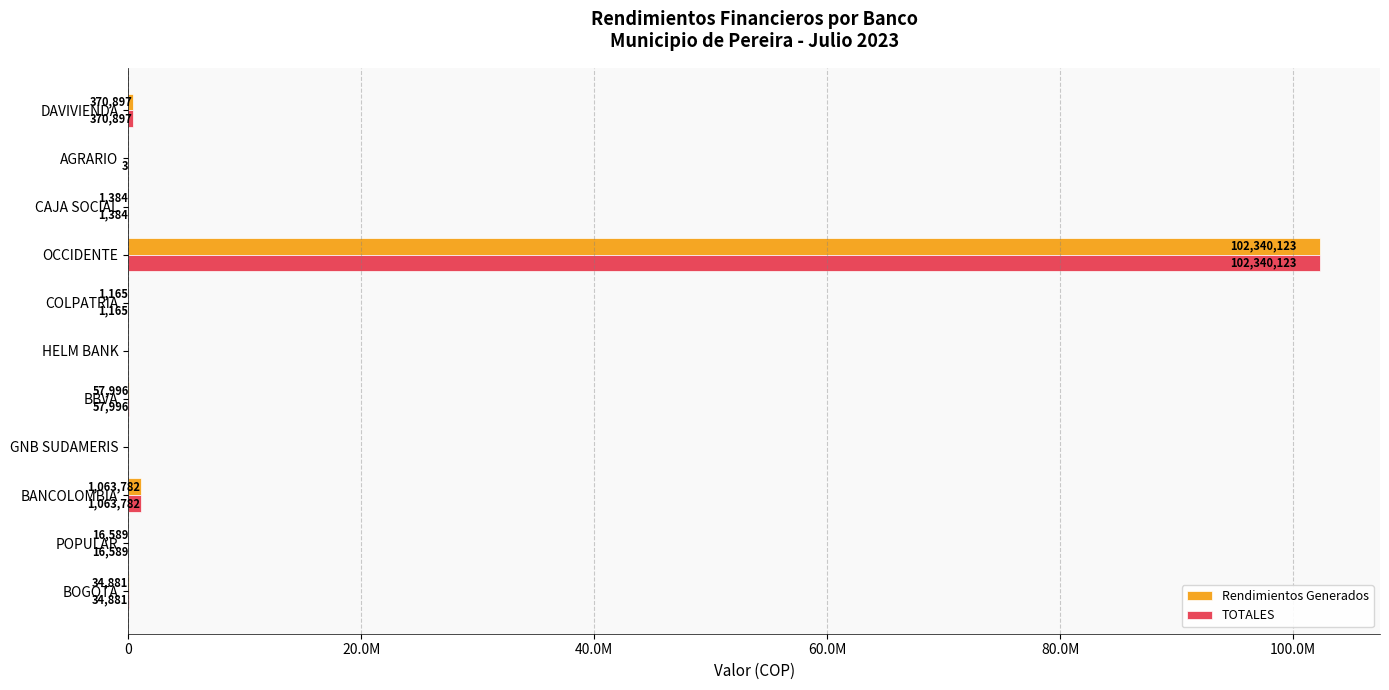

At which category is the sum across all series the highest?

OCCIDENTE